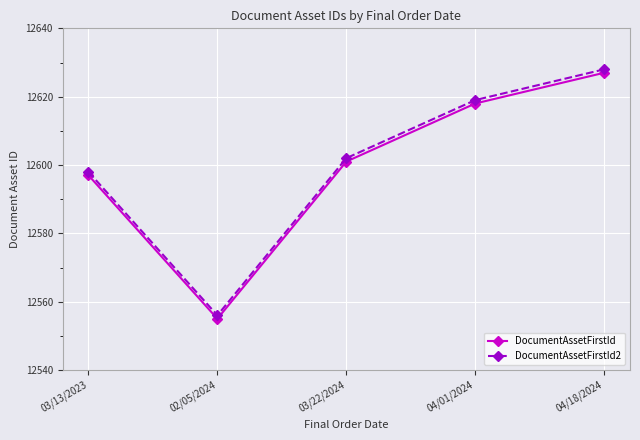

True or false: DocumentAssetFirstId and DocumentAssetFirstId2 cross at least once.

False